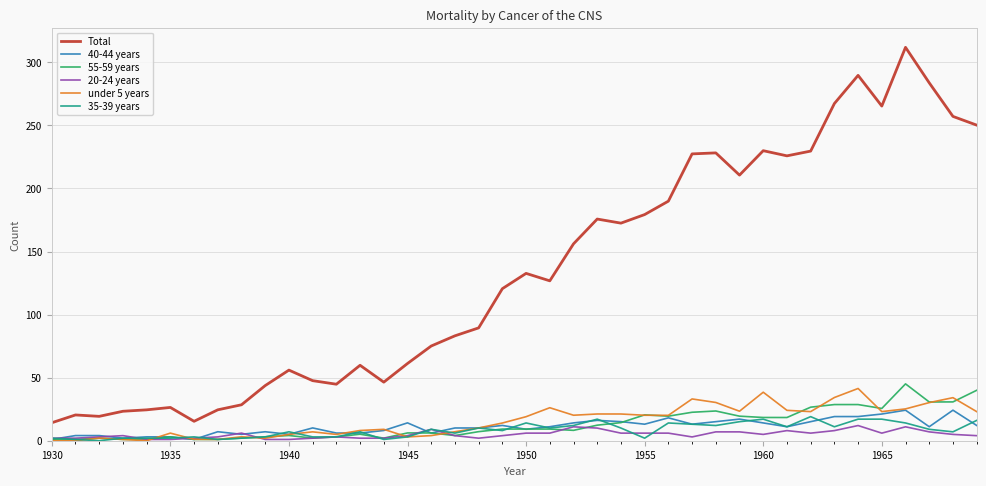

True or false: under 5 years and Total intersect in this chart.

False